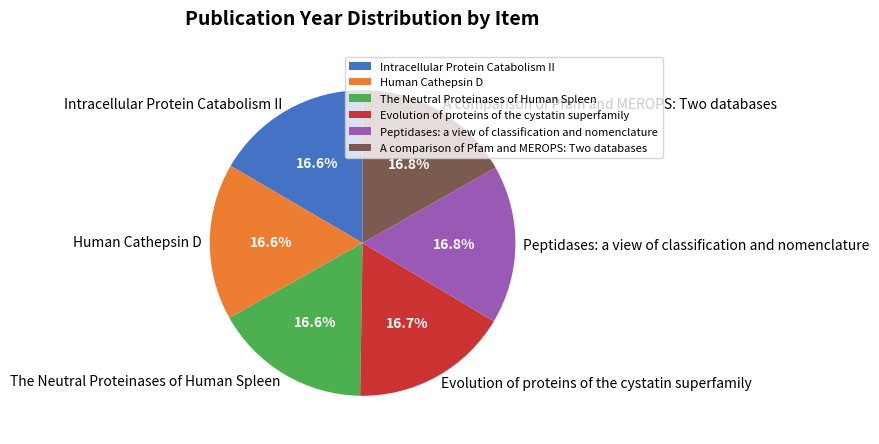

Is there a majority slice in this chart?

No